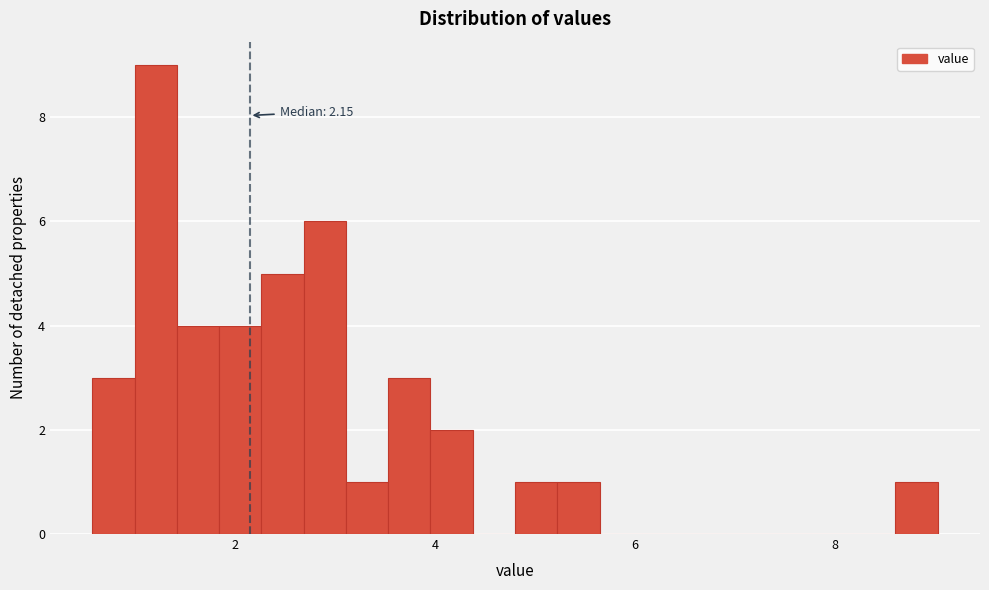

Read against the x-axis, roughly where is the centre of the tallest bar?

1.2